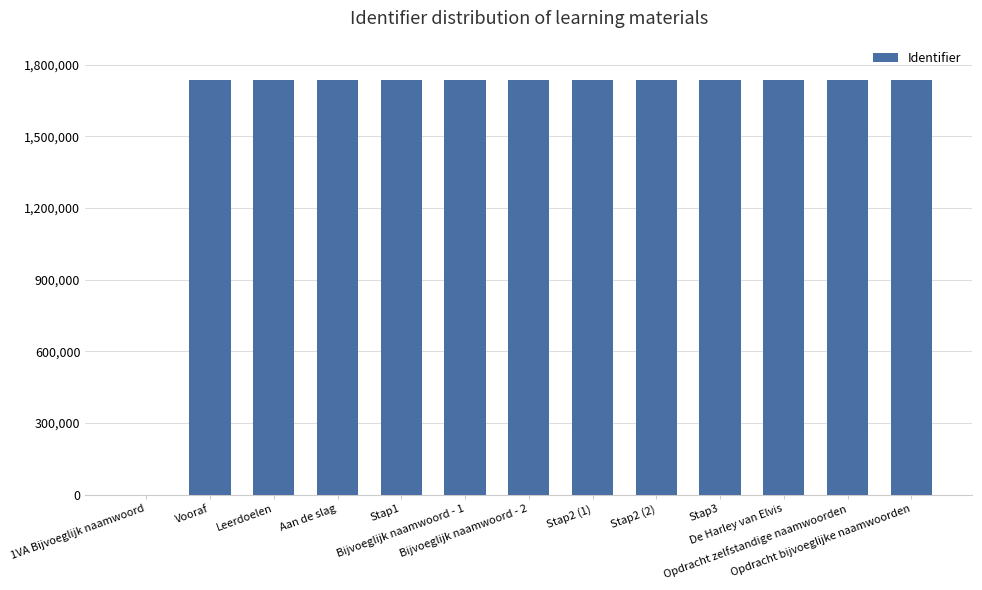

Are the bars grouped side by side (vs. stacked)?

No